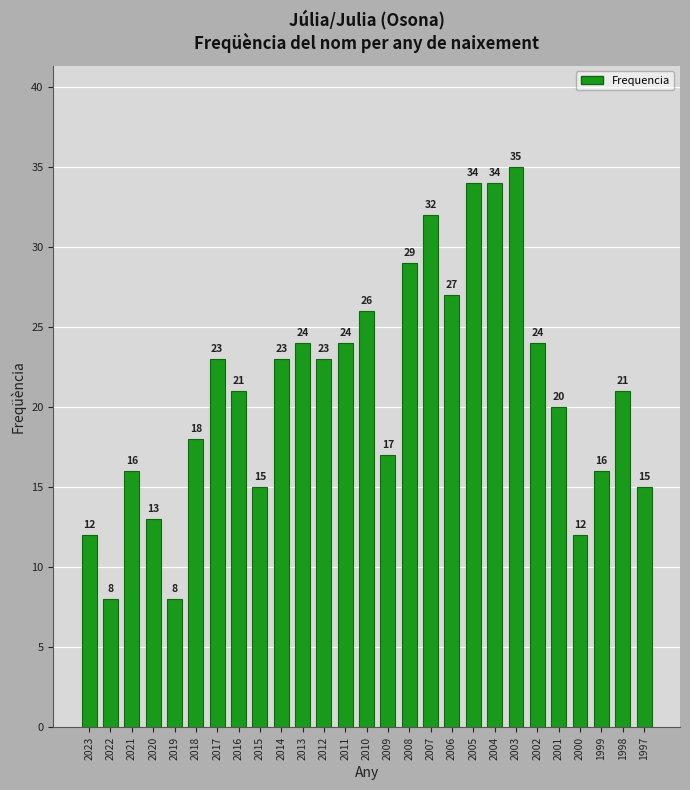

What is the difference between the second highest and second lowest values?

26